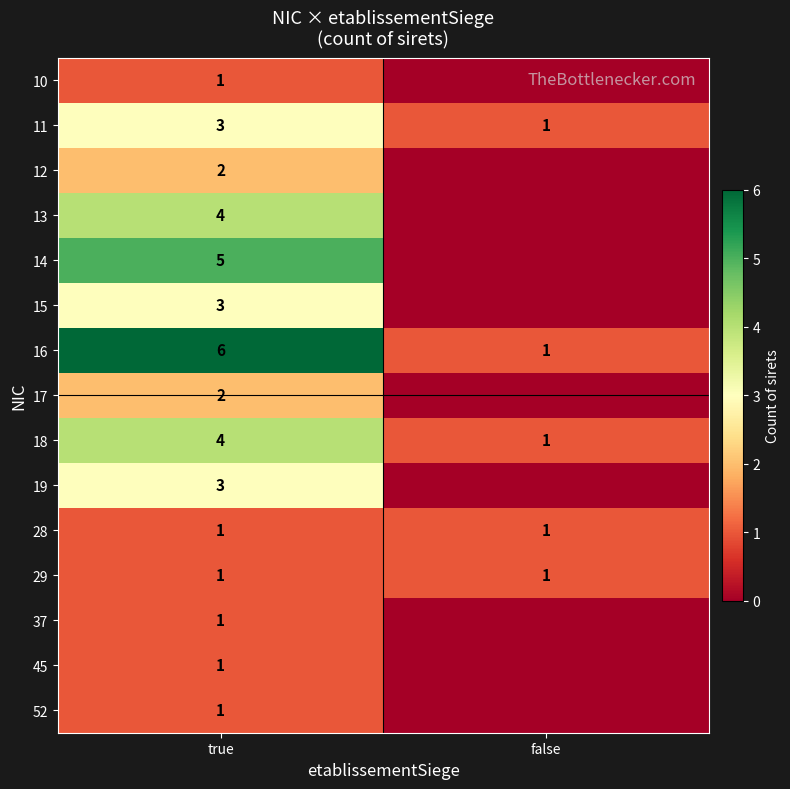

Is the value of 45 at true greater than the value of 11 at true?

No